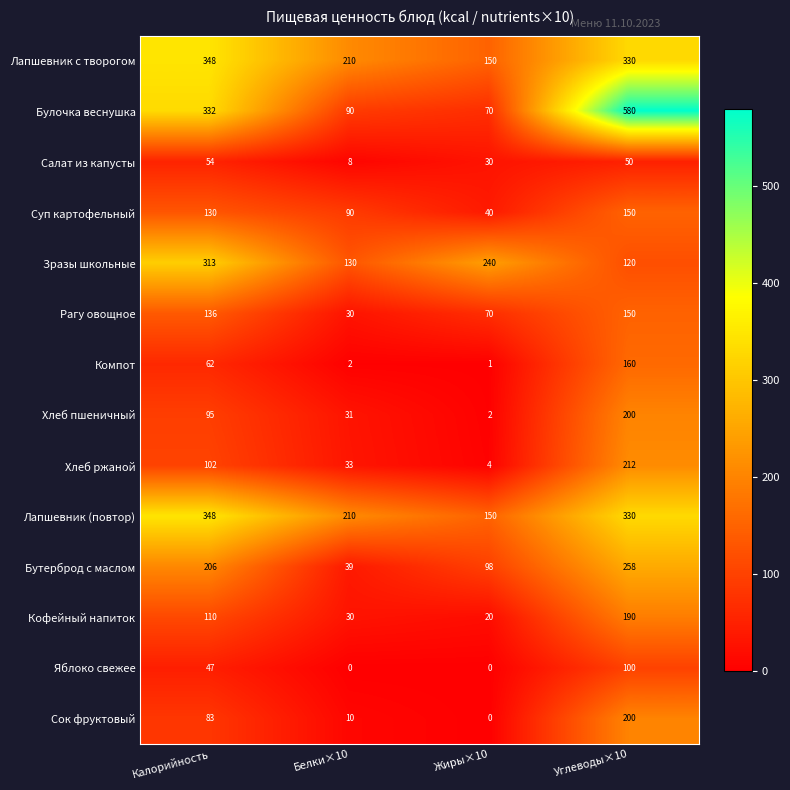

Is it true that Лапшевник (повтор) equals 84 at Белки×10?

False